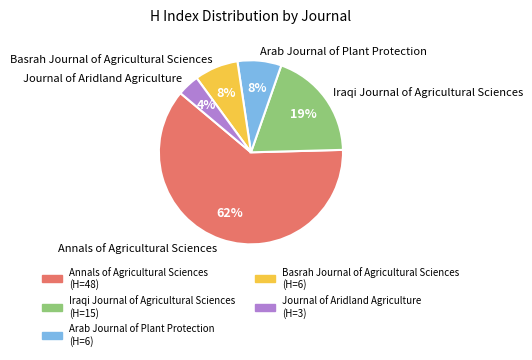

What percentage is the Basrah Journal of Agricultural Sciences slice, to the nearest percent?

8%